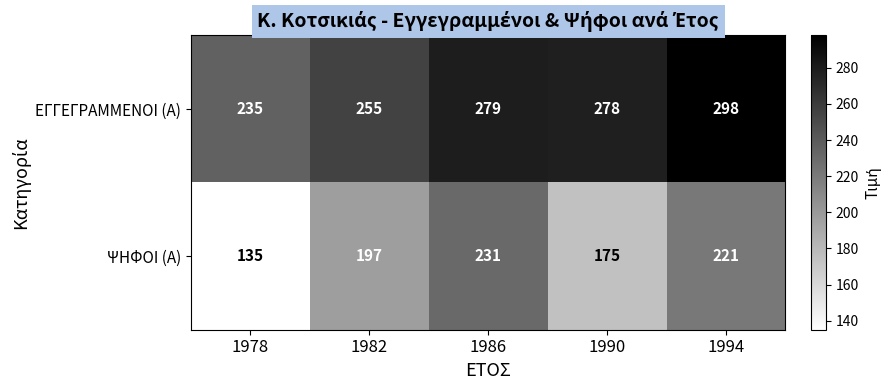

List the series in order of their peak value, lowest first.

ΨΗΦΟΙ (Α), ΕΓΓΕΓΡΑΜΜΕΝΟΙ (Α)